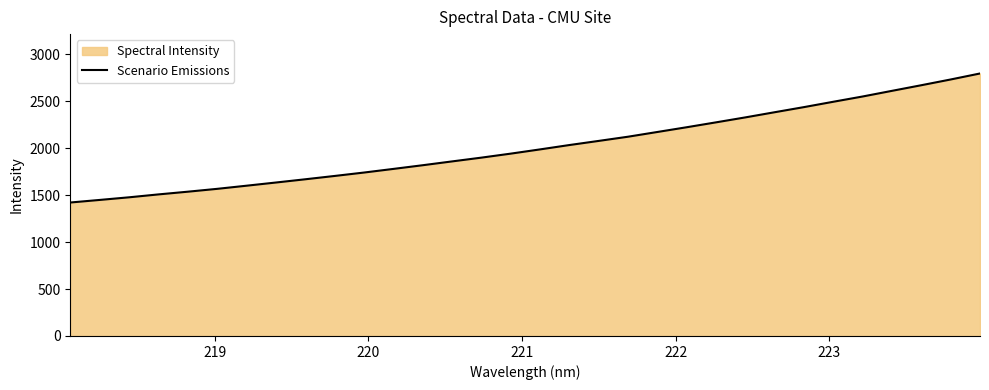

What is the smallest value displayed?

1421.7